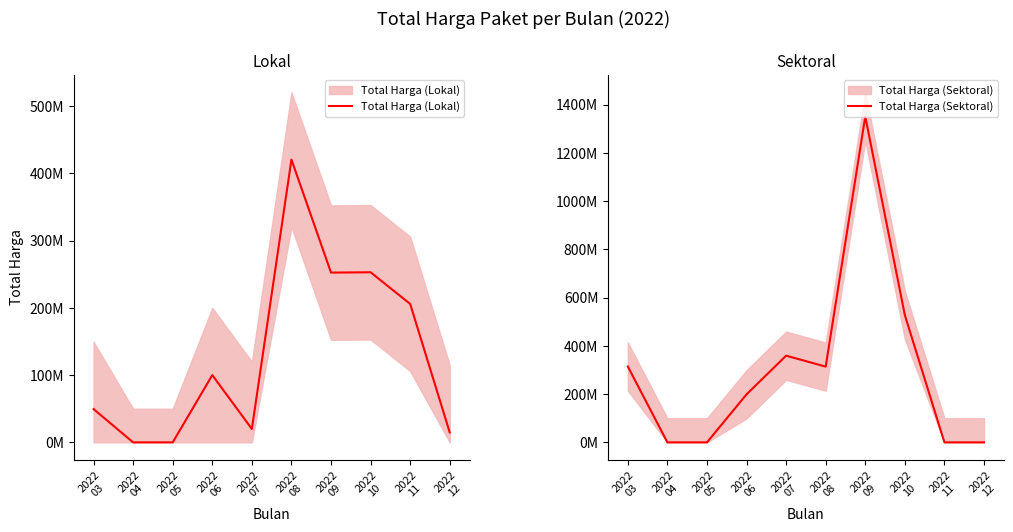

Where do Total Harga (Sektoral) and Total Harga (Lokal) first cross each other?

2022
07 and 2022
08